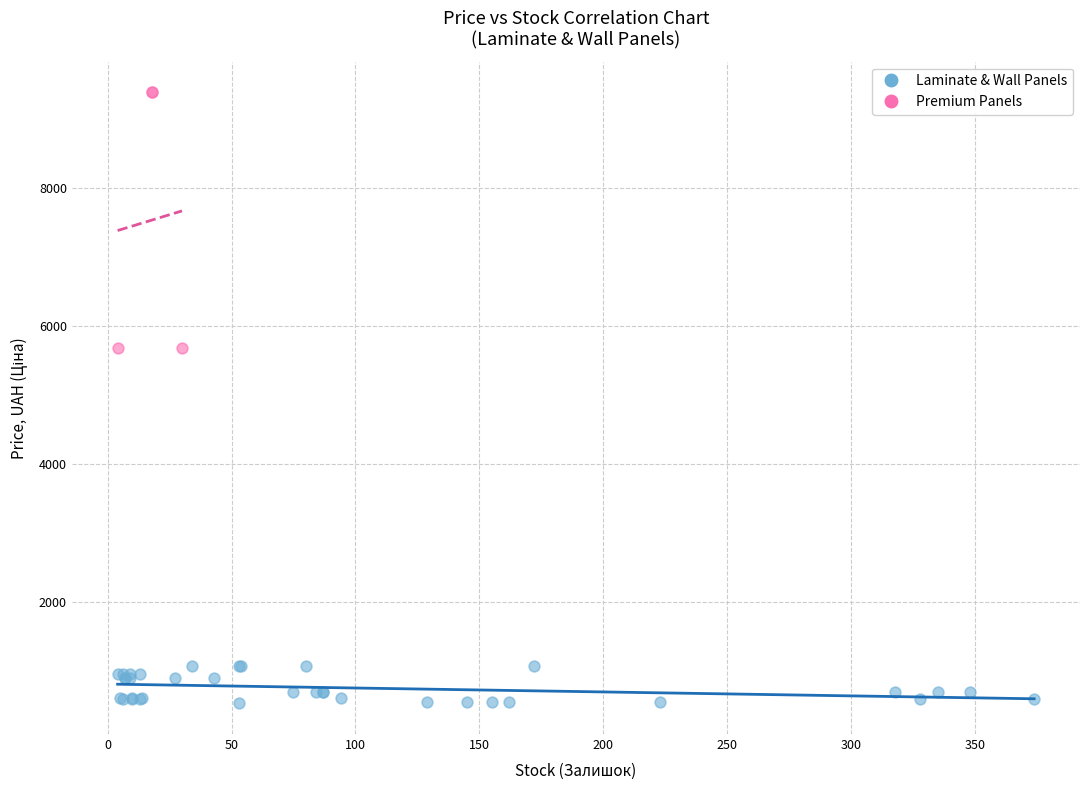

Which series contains the lowest Y value?

Laminate & Wall Panels